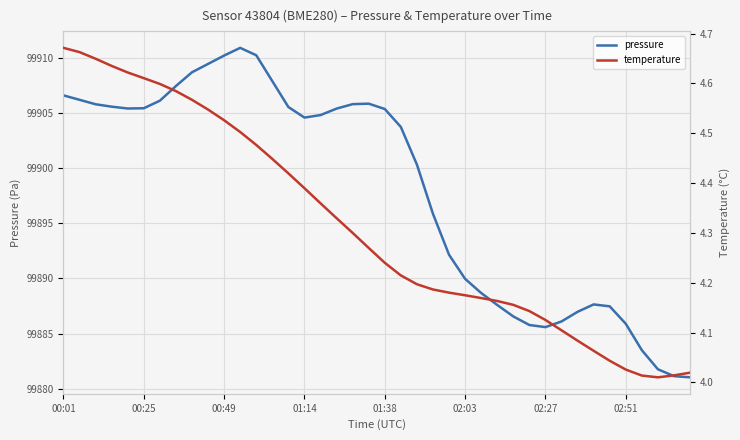

True or false: pressure and temperature cross at least once.

False